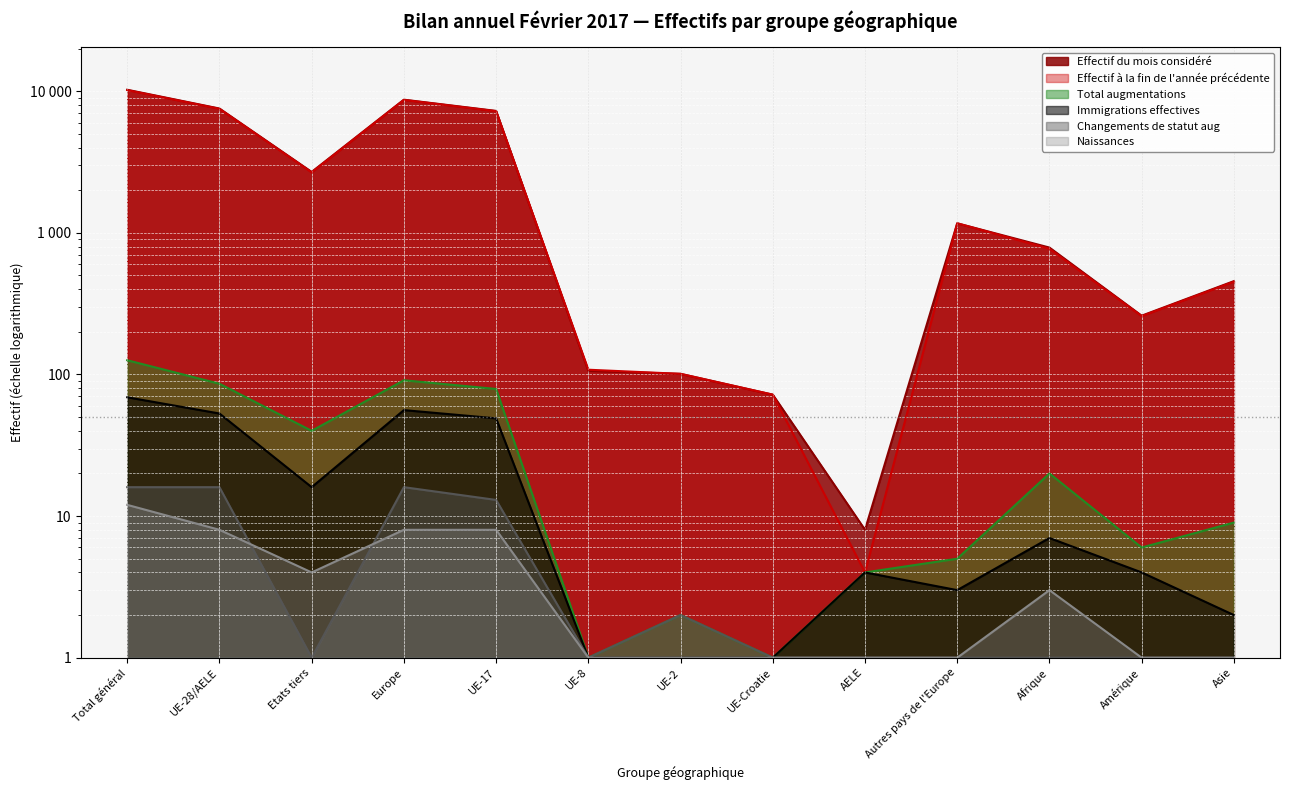

The Total augmentations series shows 40 at Etats tiers. True or false?

True